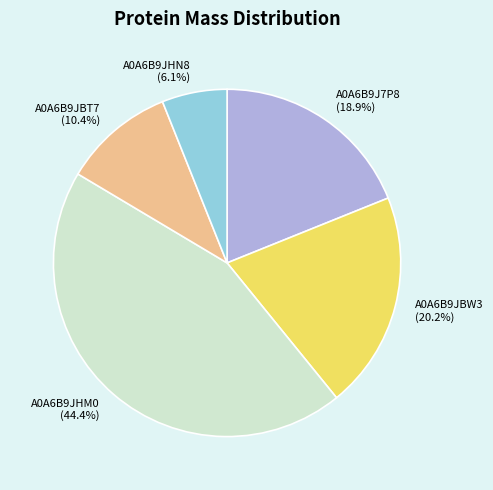

How many segments does this pie chart have?

5